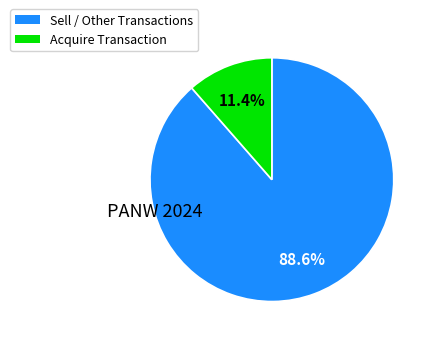

How many slices are in this pie chart?

2